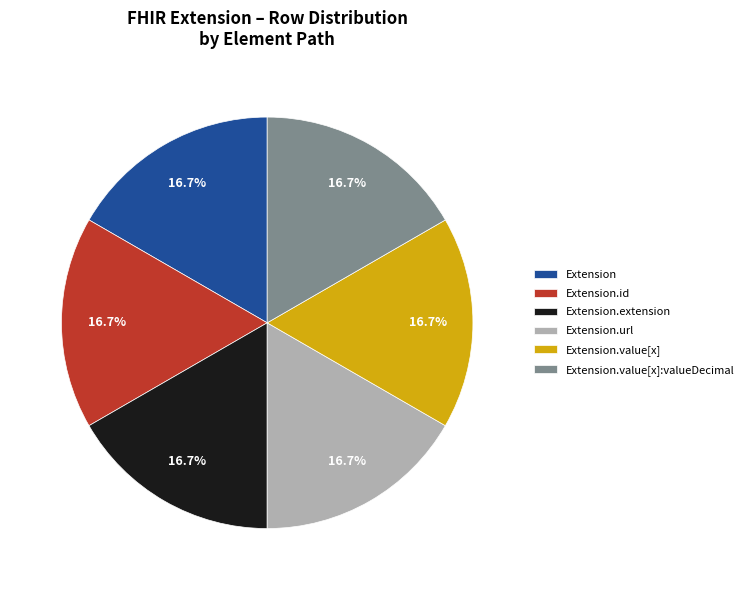

What portion of the pie excludes Extension.url?

83.3%